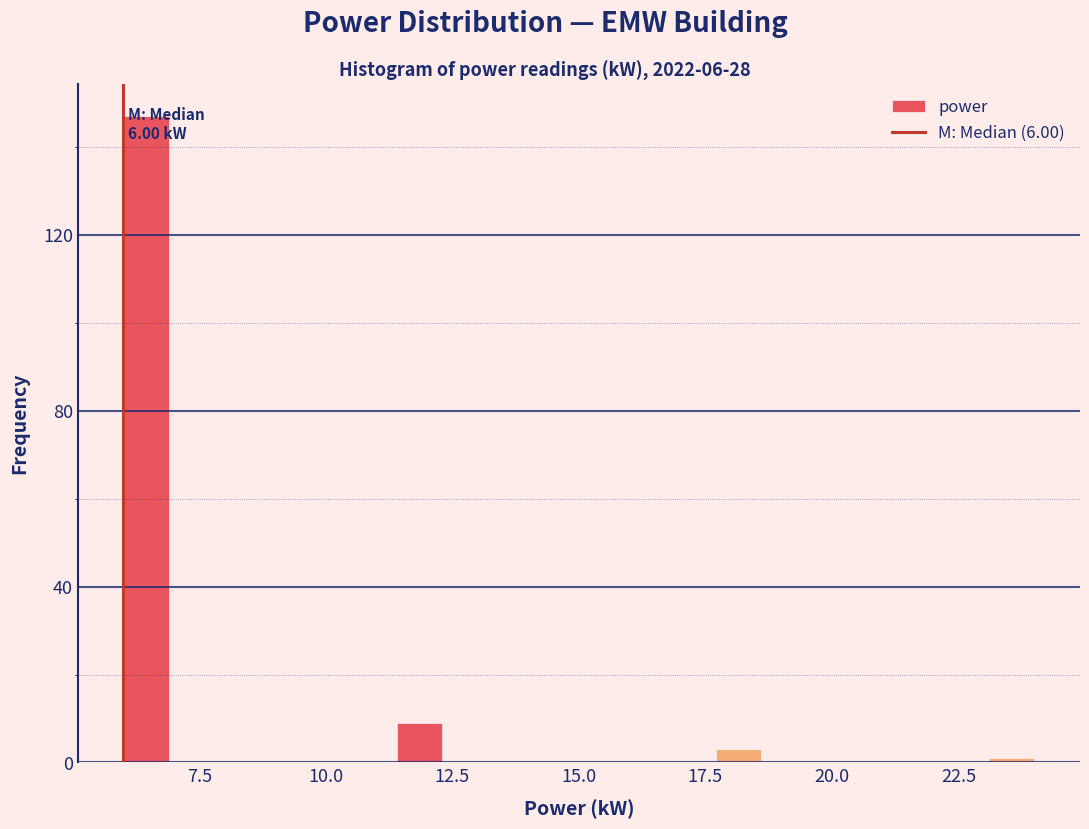

Read against the x-axis, roughly where is the centre of the tallest bar?

6.5